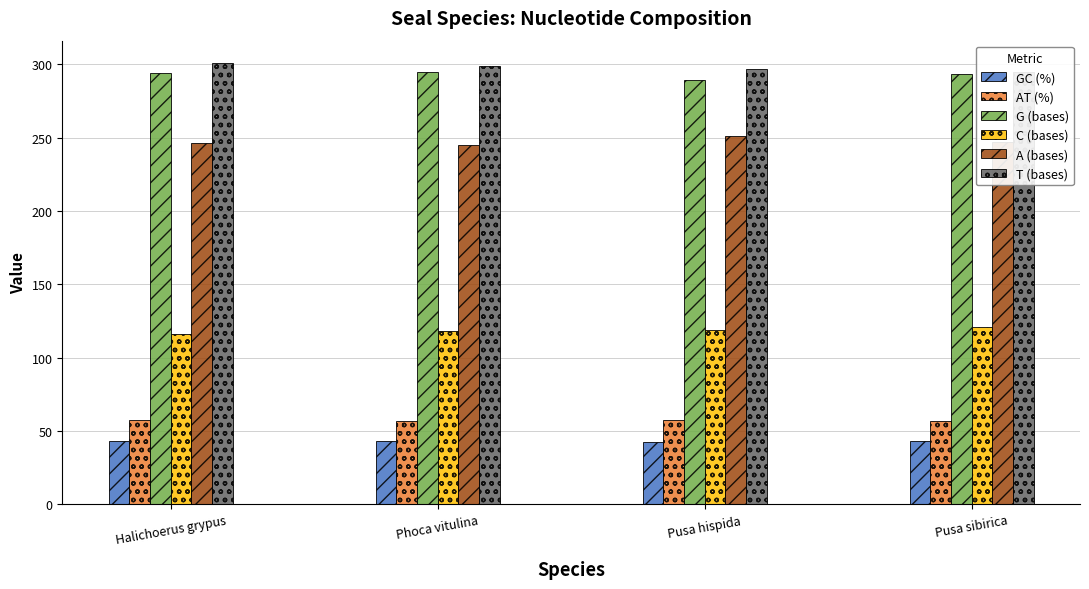

Reading left to right, what are all the values shown in this chart?

GC (%): 42.8	43.2	42.7	43.3
AT (%): 57.2	56.8	57.3	56.7
G (bases): 294.0	295.0	289.0	293.0
C (bases): 116.0	118.0	119.0	121.0
A (bases): 246.0	245.0	251.0	247.0
T (bases): 301.0	299.0	297.0	295.0